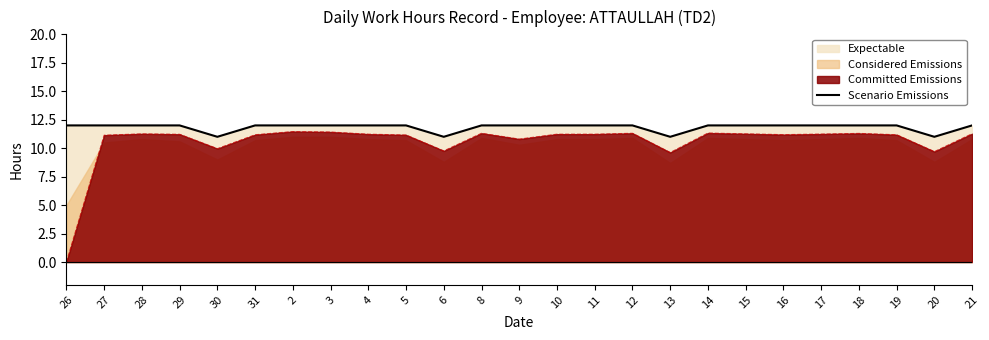

Where is the data nearest to the value 11?

30